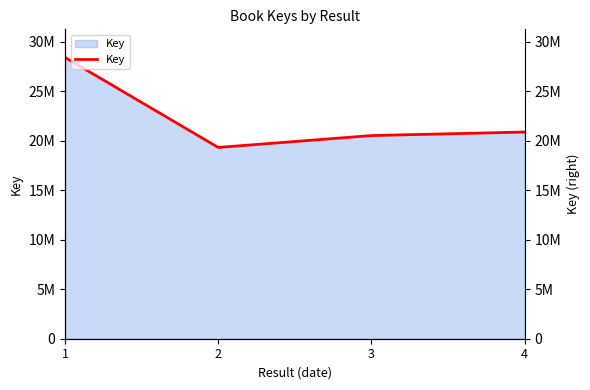

The value at 2 is 19336816. True or false?

True